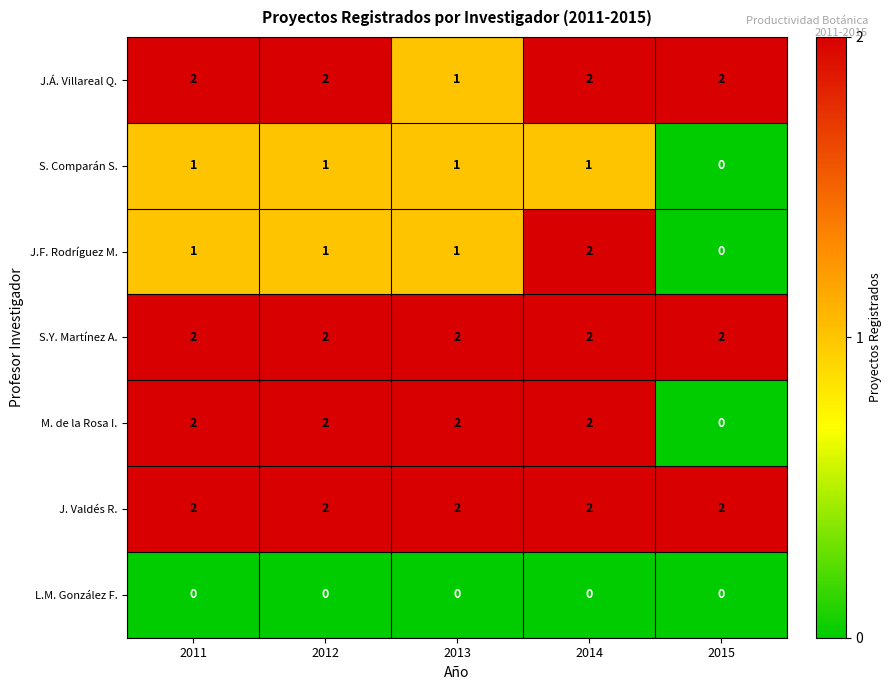

Count the J.Á. Villareal Q. values in the range 2 to 3.

4